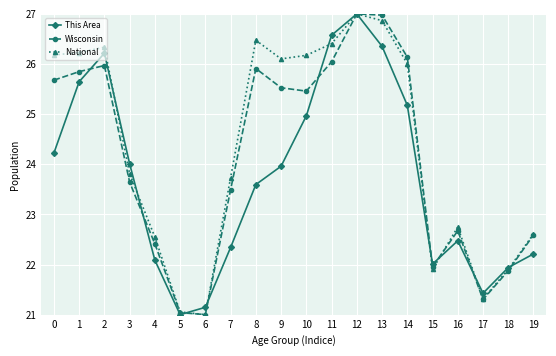

Reading right to left, extract all data points from this chart.

This Area: 22.2	21.9	21.4	22.5	22.0	25.2	26.4	27.0	26.6	25.0	24.0	23.6	22.3	21.1	21.0	22.1	24.0	26.2	25.6	24.2
Wisconsin: 22.6	21.9	21.3	22.7	22.0	26.1	27.0	27.0	26.0	25.5	25.5	25.9	23.5	21.0	21.0	22.4	23.6	26.0	25.8	25.7
National: 22.6	21.9	21.3	22.7	21.9	26.0	26.9	27.0	26.4	26.2	26.1	26.5	23.7	21.0	21.1	22.5	23.8	26.3	26.2	26.2